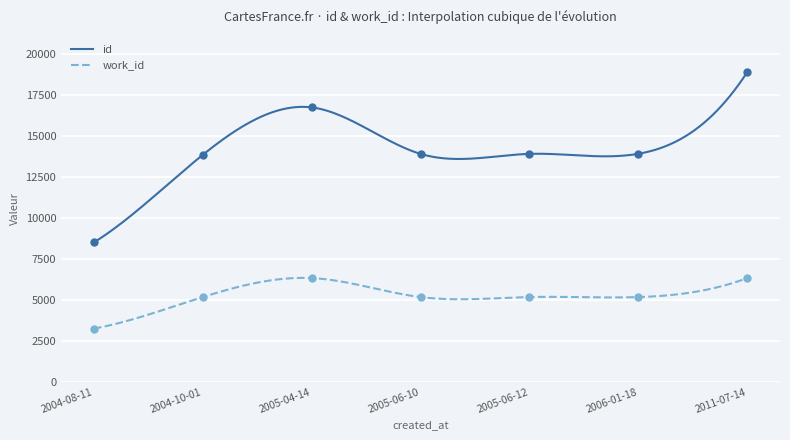

At how many categories does at least one series exceed 7083?

7